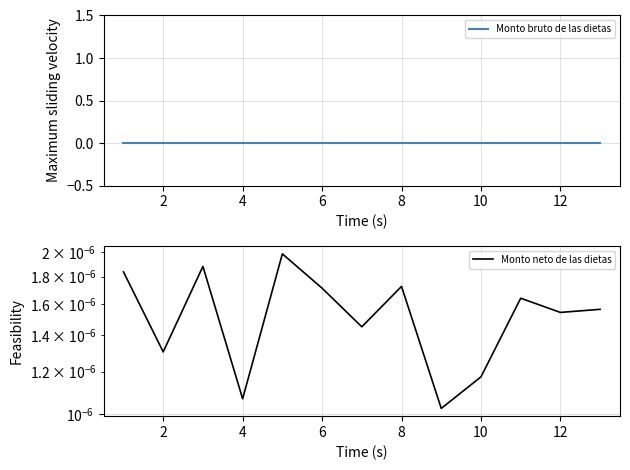

Is this an area chart (filled region under the line)?

No